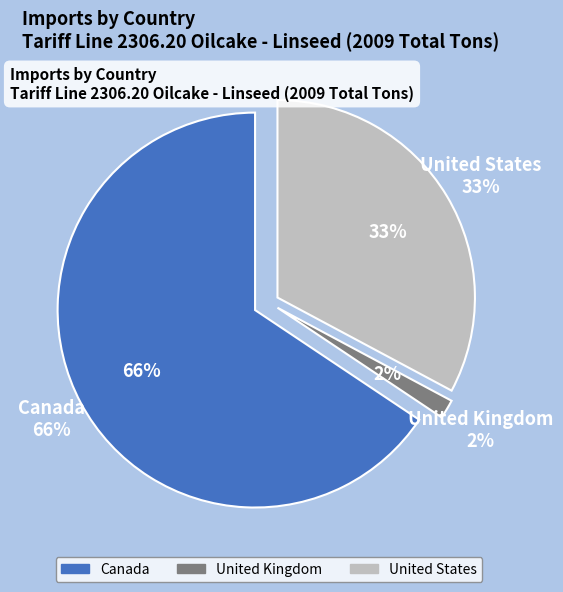

Is there a majority slice in this chart?

Yes